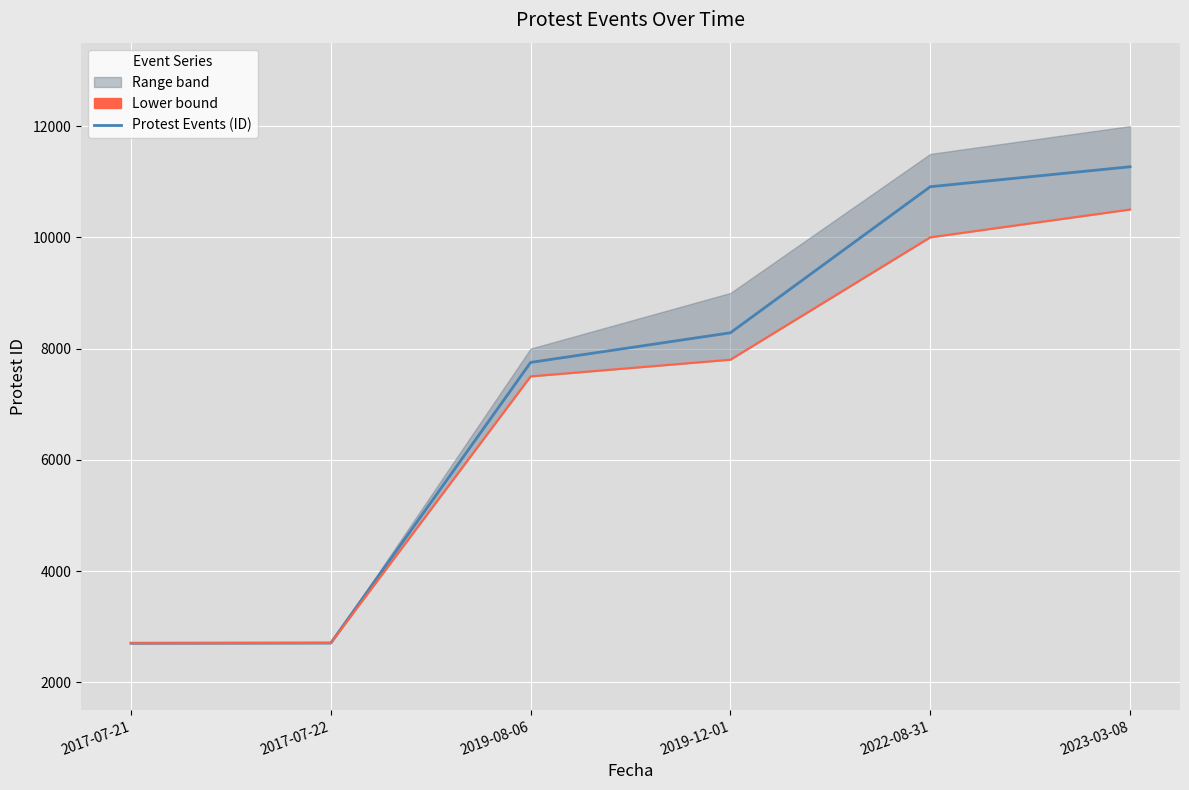

Reading left to right, extract all data points from this chart.

Protest Events (ID): 2703	2707	7751	8284	10910	11269
Lower bound: 2703	2707	7500	7800	10000	10500